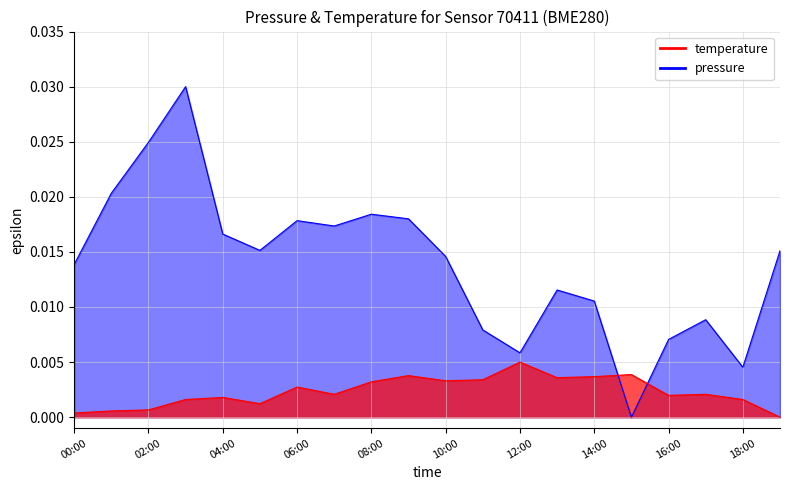

In temperature, how many points are lower than both neighbors (excluding endpoints)?

5